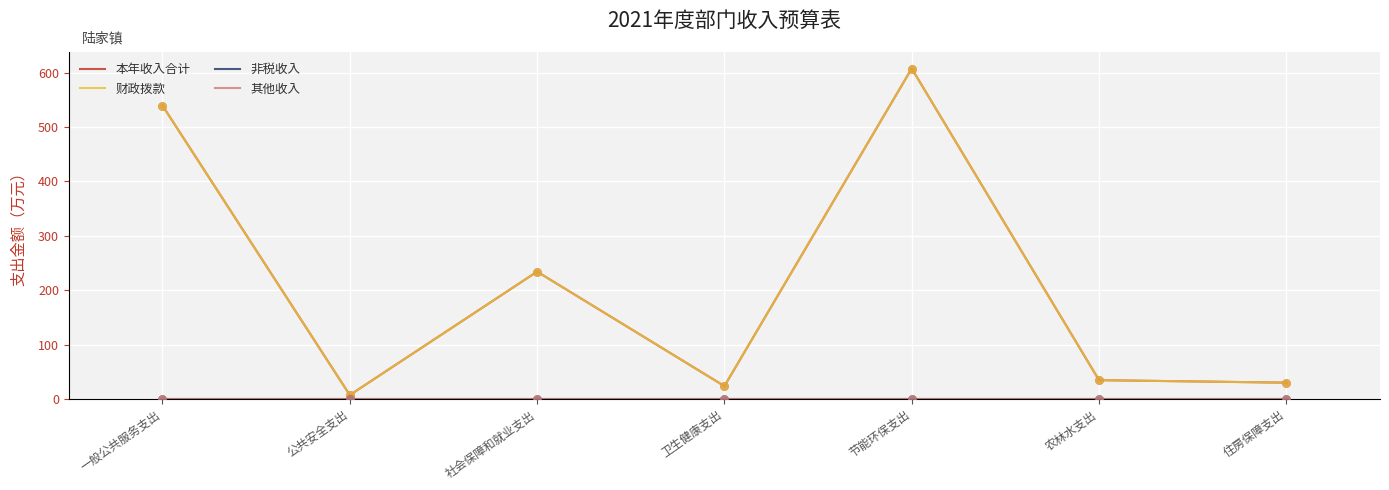

What is the total value across all series at 卫生健康支出?

47.3